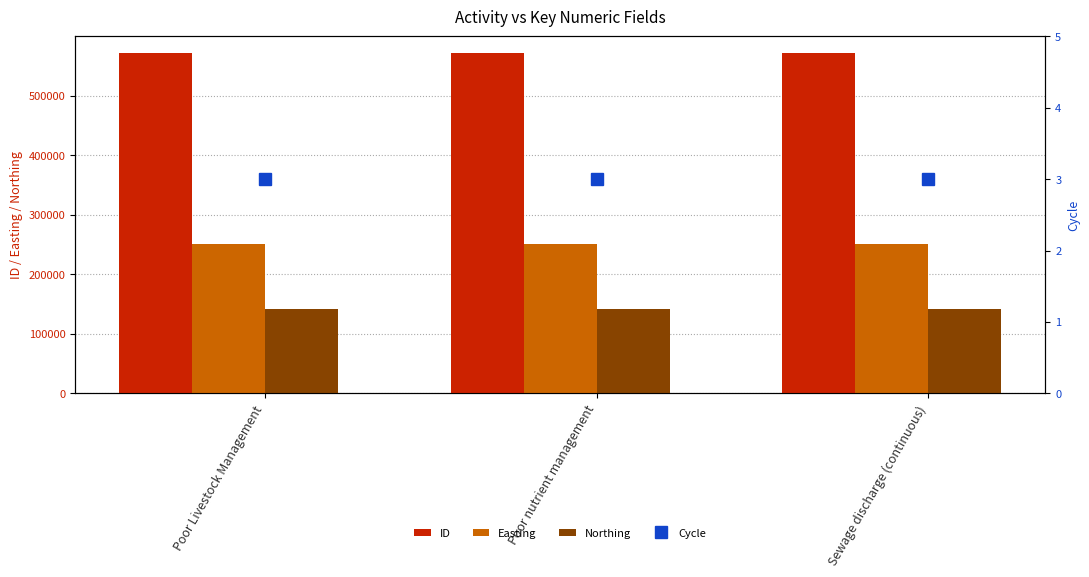

Is it true that Northing equals 60181 at Poor Livestock Management?

False